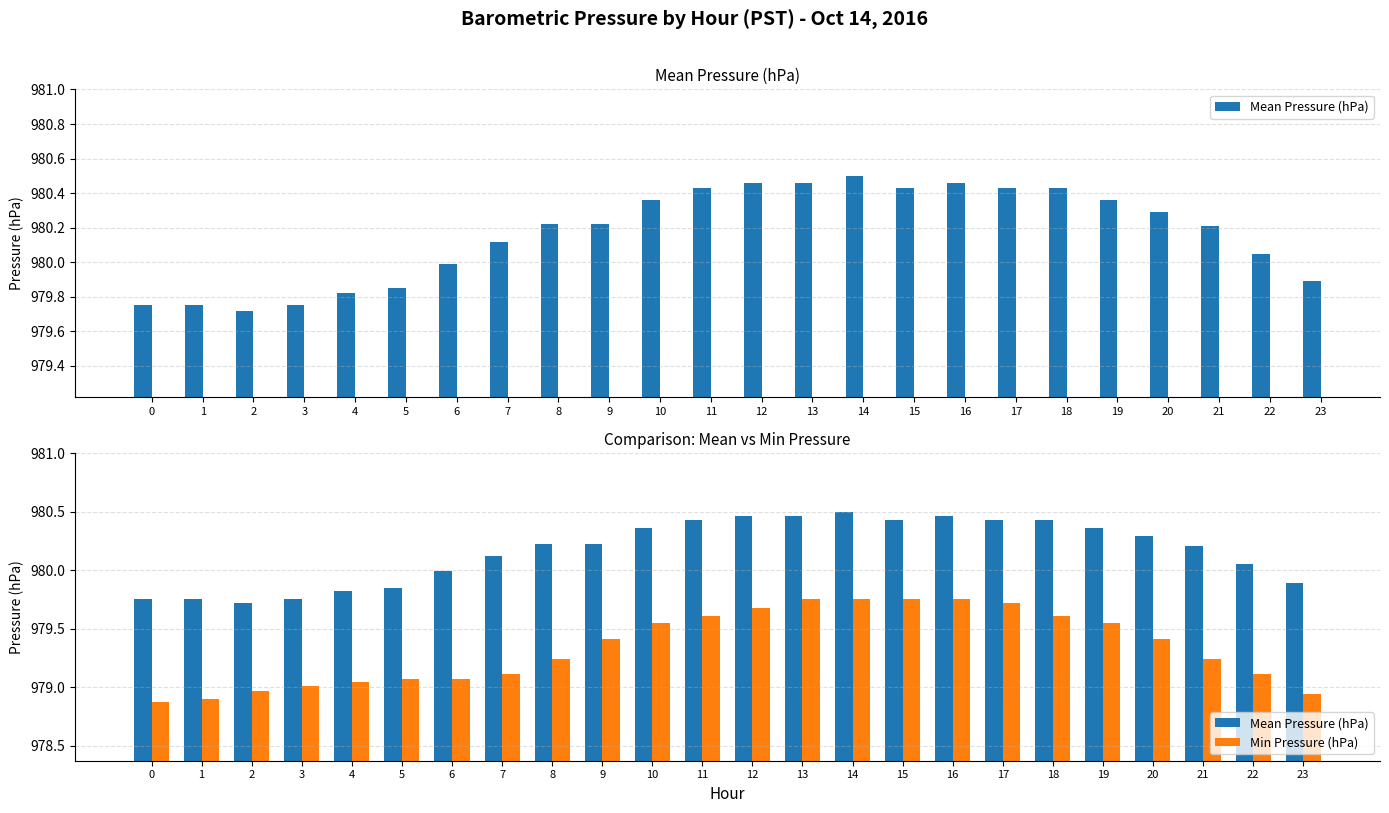

What is the value of the Min Pressure (hPa) bar at the 8th from the left?

979.1